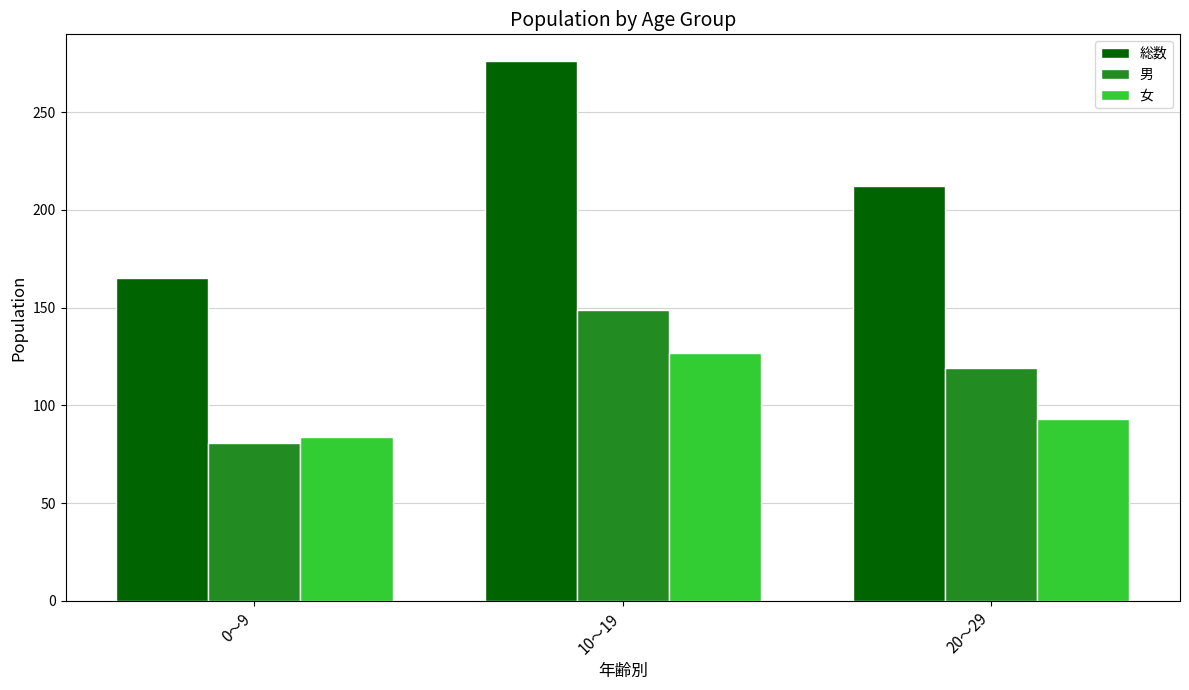

Is the value of 女 at 20～29 greater than the value of 総数 at 10～19?

No